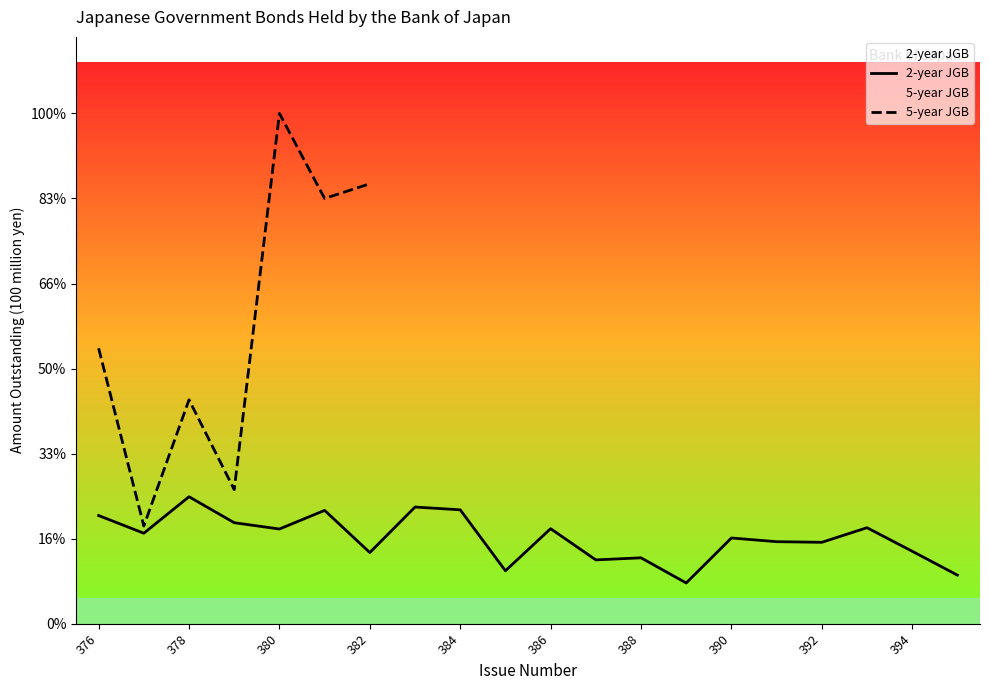

What is the difference between the maximum and minimum values?

12050